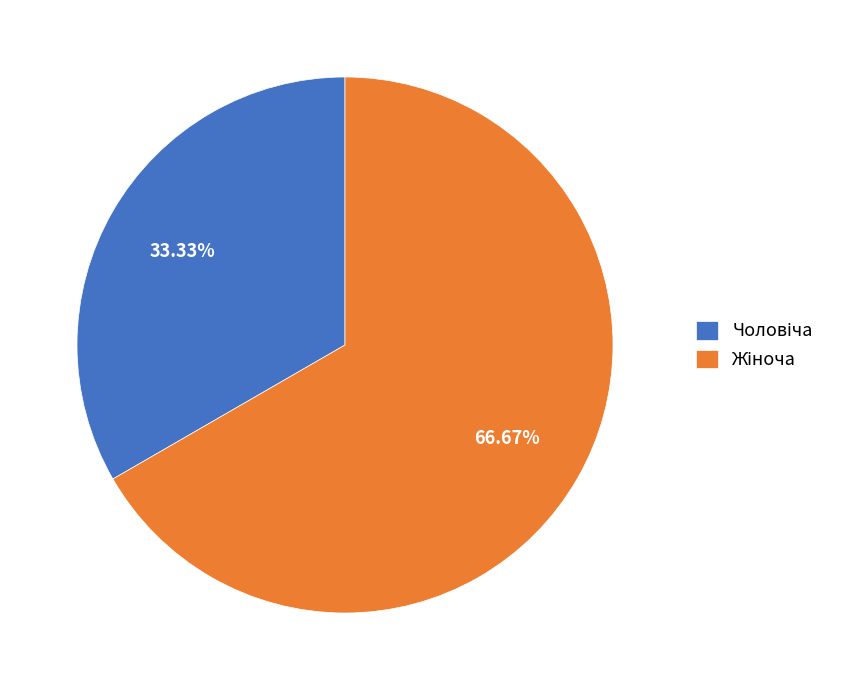

Is there any slice that represents more than half of the pie?

Yes